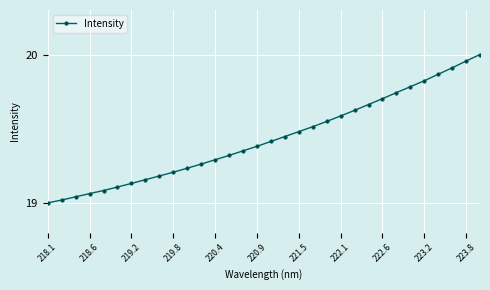

What is the difference between the maximum and minimum values?

1.0